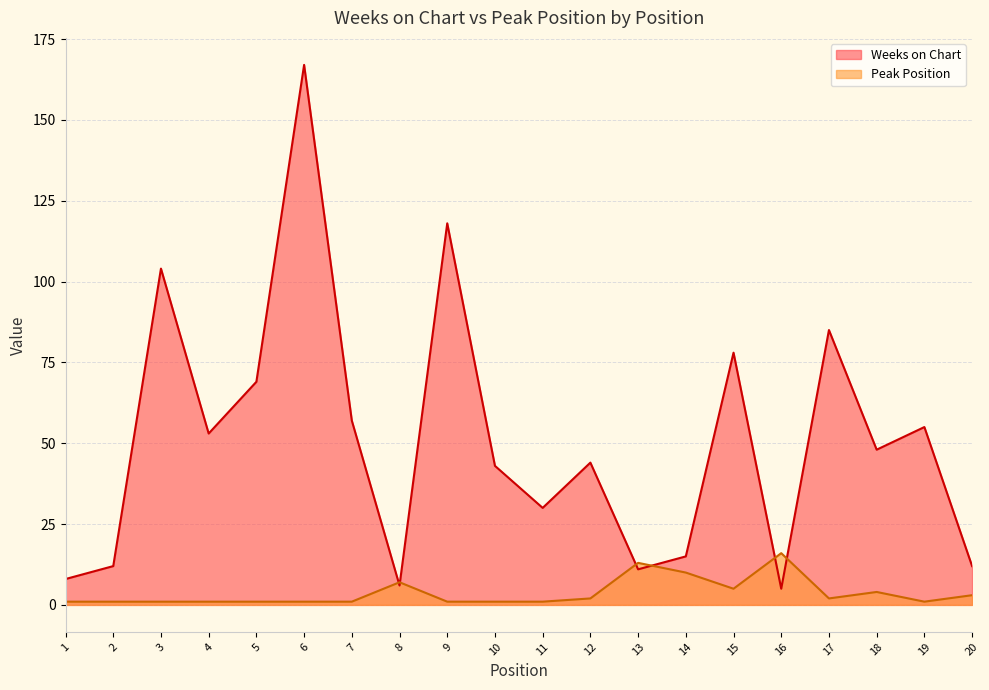

How many lines are shown in the chart?

2